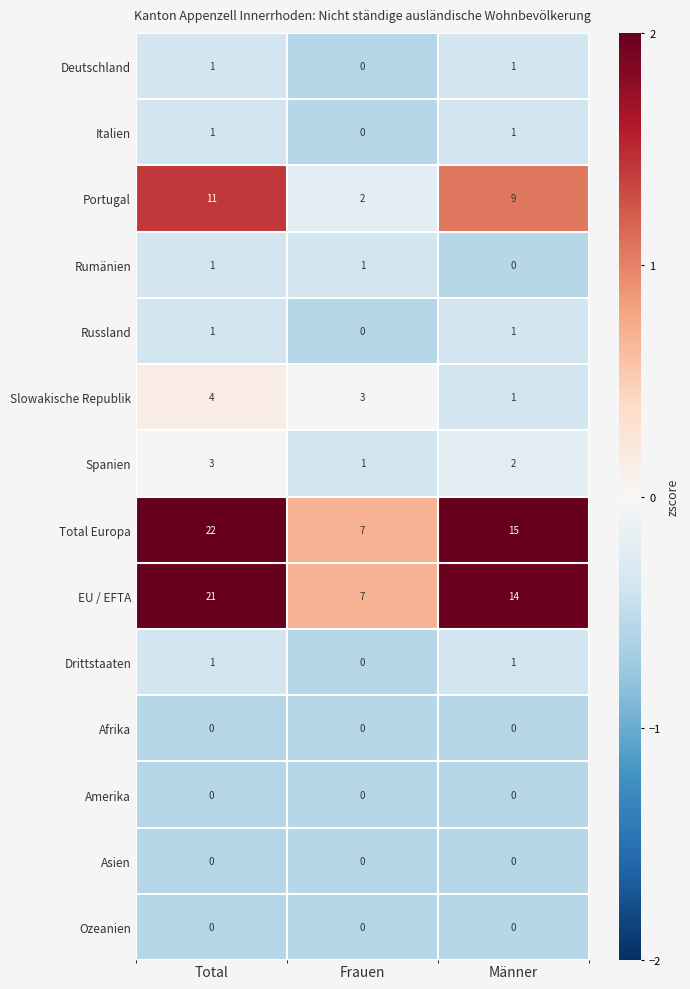

What is the difference between the maximum and minimum values in the Total Europa series?

15